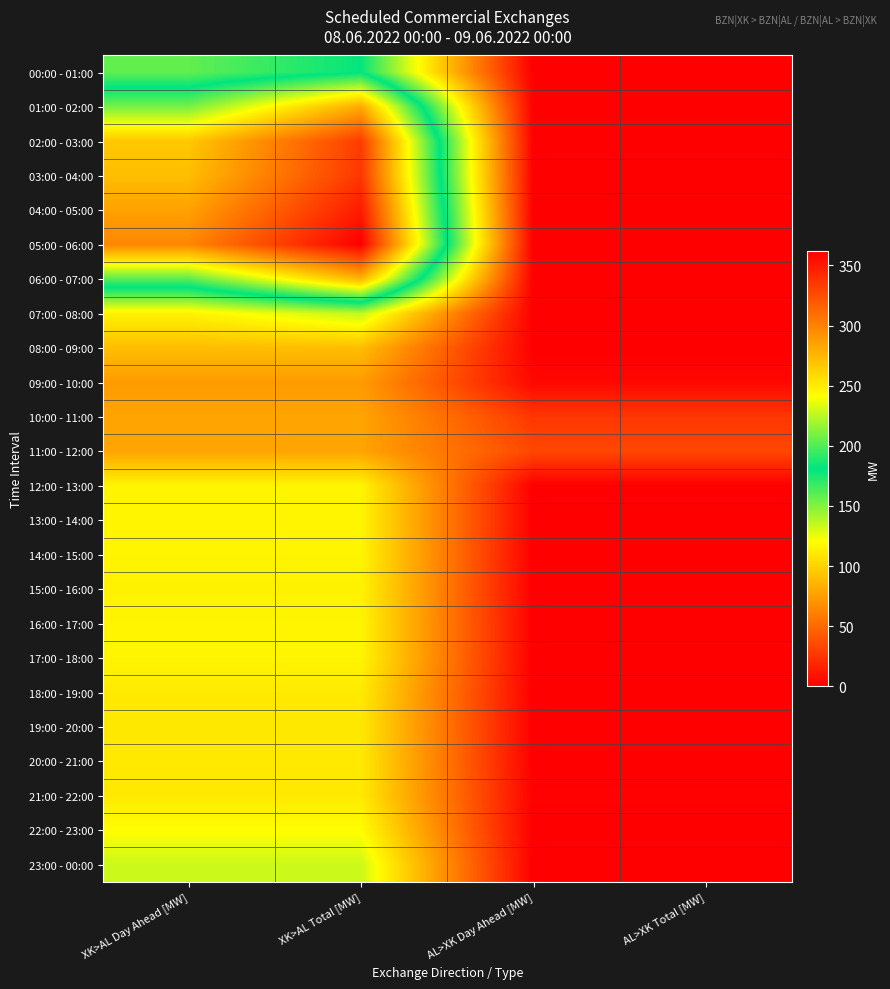

List the series in order of their peak value, highest first.

05:00 - 06:00, 04:00 - 05:00, 03:00 - 04:00, 02:00 - 03:00, 01:00 - 02:00, 06:00 - 07:00, 00:00 - 01:00, 07:00 - 08:00, 23:00 - 00:00, 22:00 - 23:00, 12:00 - 13:00, 13:00 - 14:00, 14:00 - 15:00, 16:00 - 17:00, 17:00 - 18:00, 15:00 - 16:00, 18:00 - 19:00, 20:00 - 21:00, 21:00 - 22:00, 19:00 - 20:00, 08:00 - 09:00, 10:00 - 11:00, 11:00 - 12:00, 09:00 - 10:00